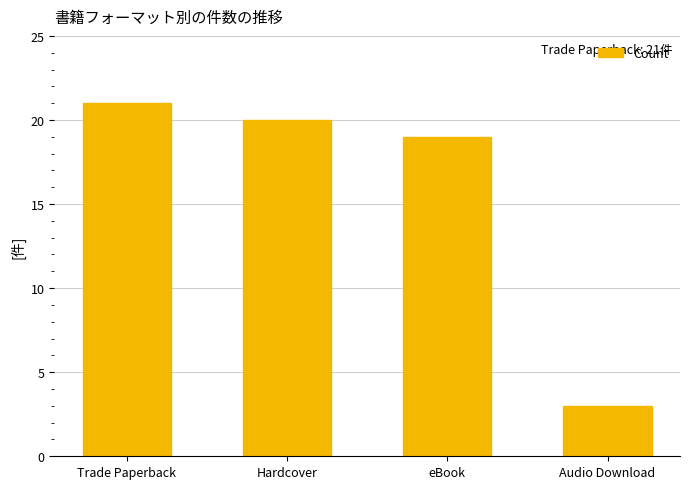

Reading left to right, list all the values displayed in this chart.

Trade Paperback=21	Hardcover=20	eBook=19	Audio Download=3